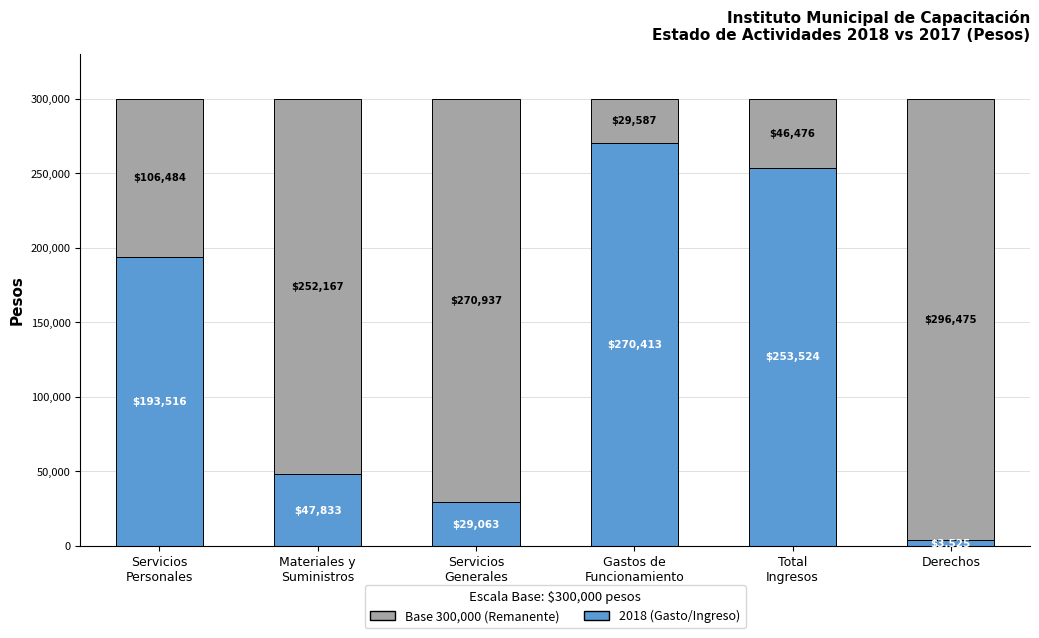

Reading left to right, list the values for the 2018 (Gasto/Ingreso) series.

193516	47833	29063	270413	253524	3525